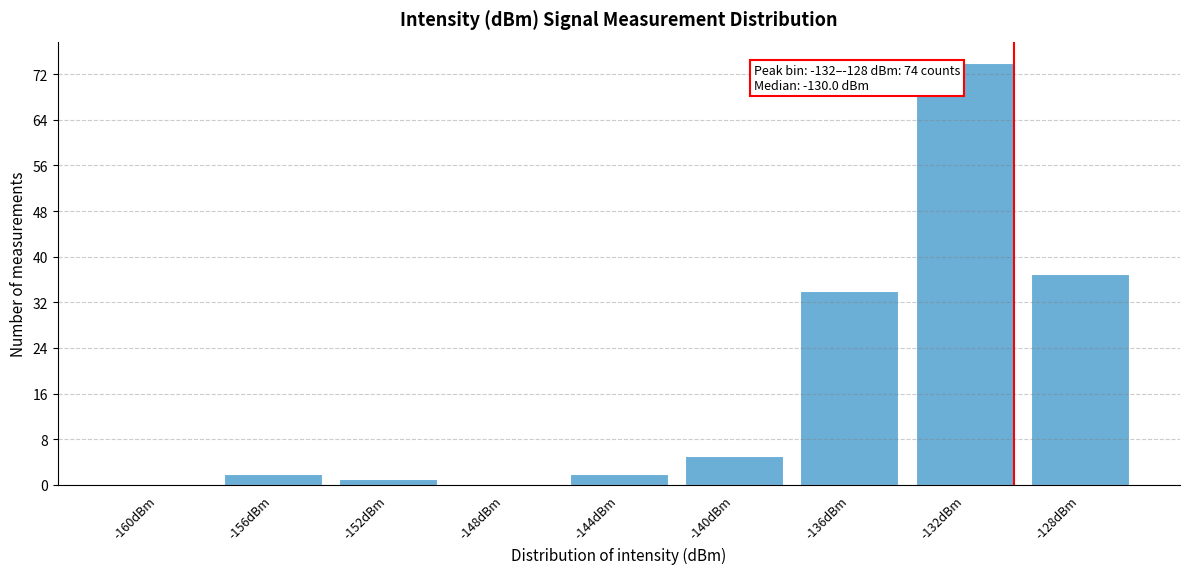

Reading left to right, transcribe all the data shown in this chart.

-160dBm=0	-156dBm=2	-152dBm=1	-148dBm=0	-144dBm=2	-140dBm=5	-136dBm=34	-132dBm=74	-128dBm=37